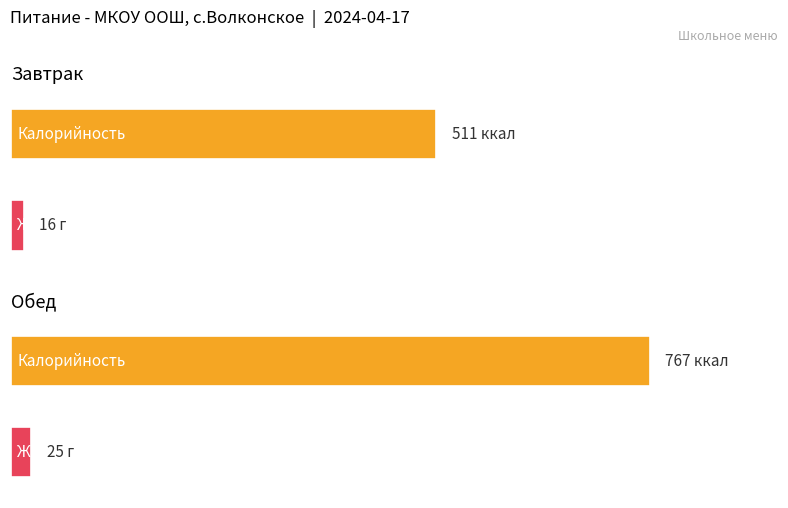

What is the sum of the Жиры values at Завтрак and Обед?

41